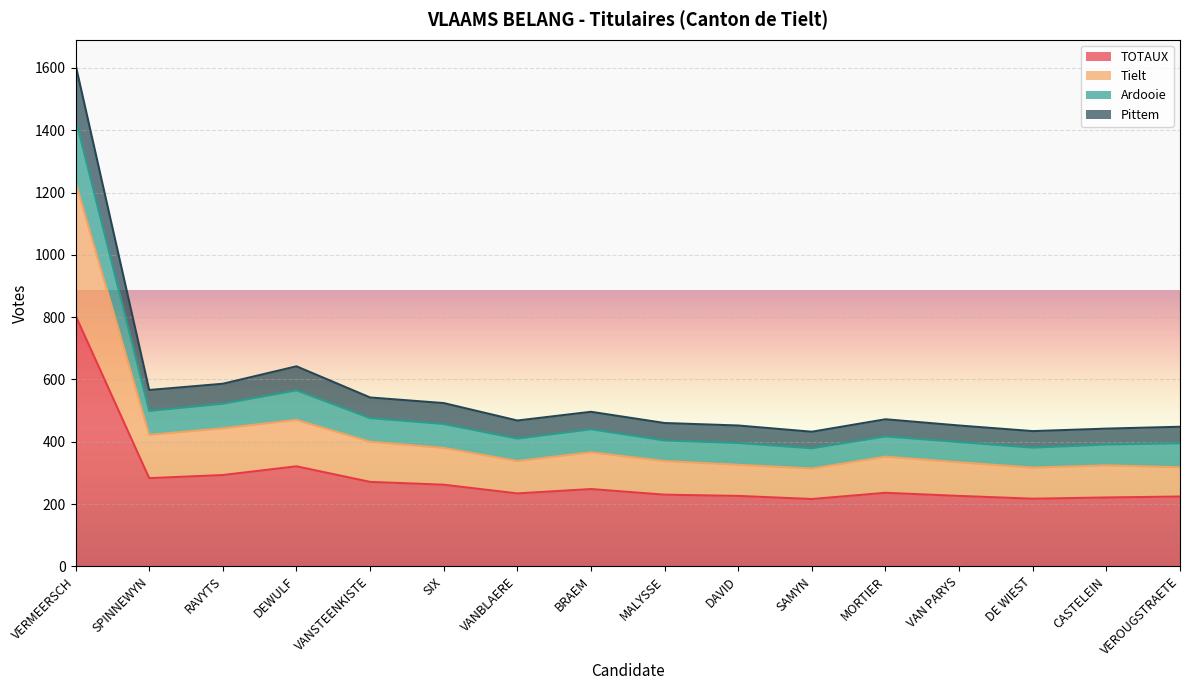

True or false: TOTAUX has a value of 226 at DAVID.

True